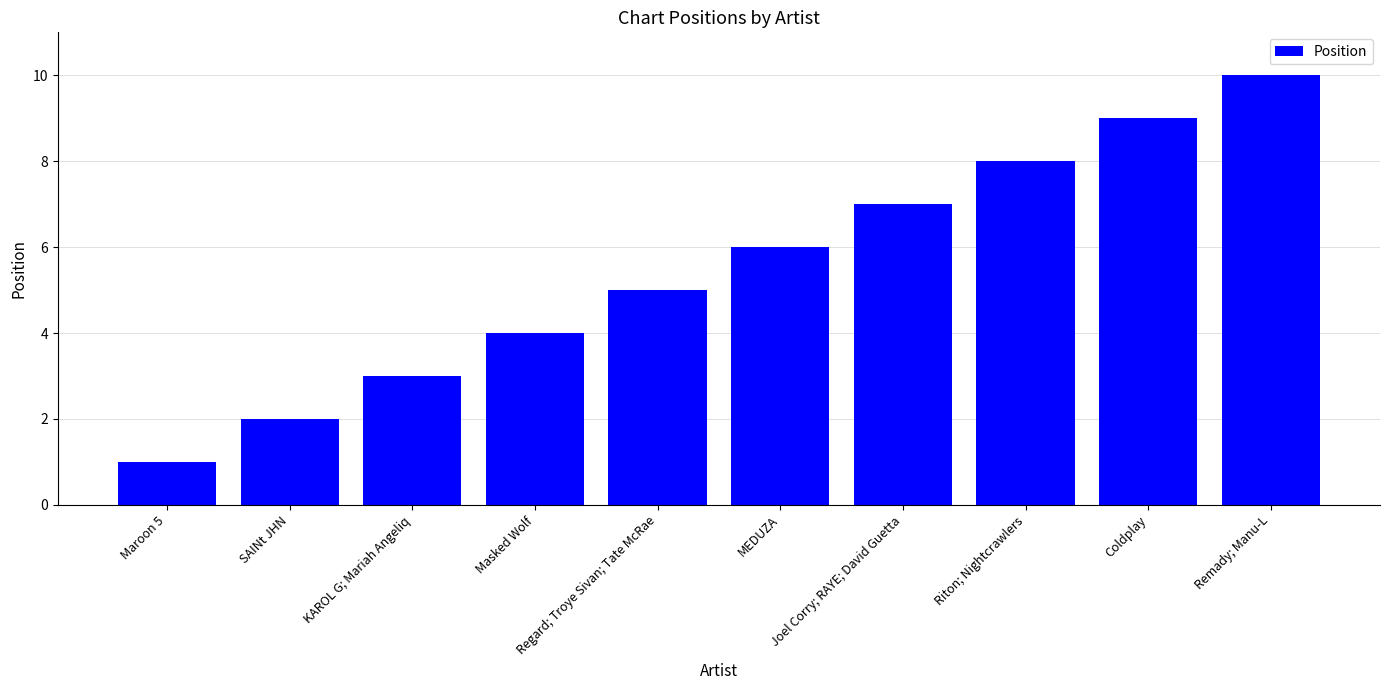

What is the sum of the values at Remady; Manu-L and Masked Wolf?

14